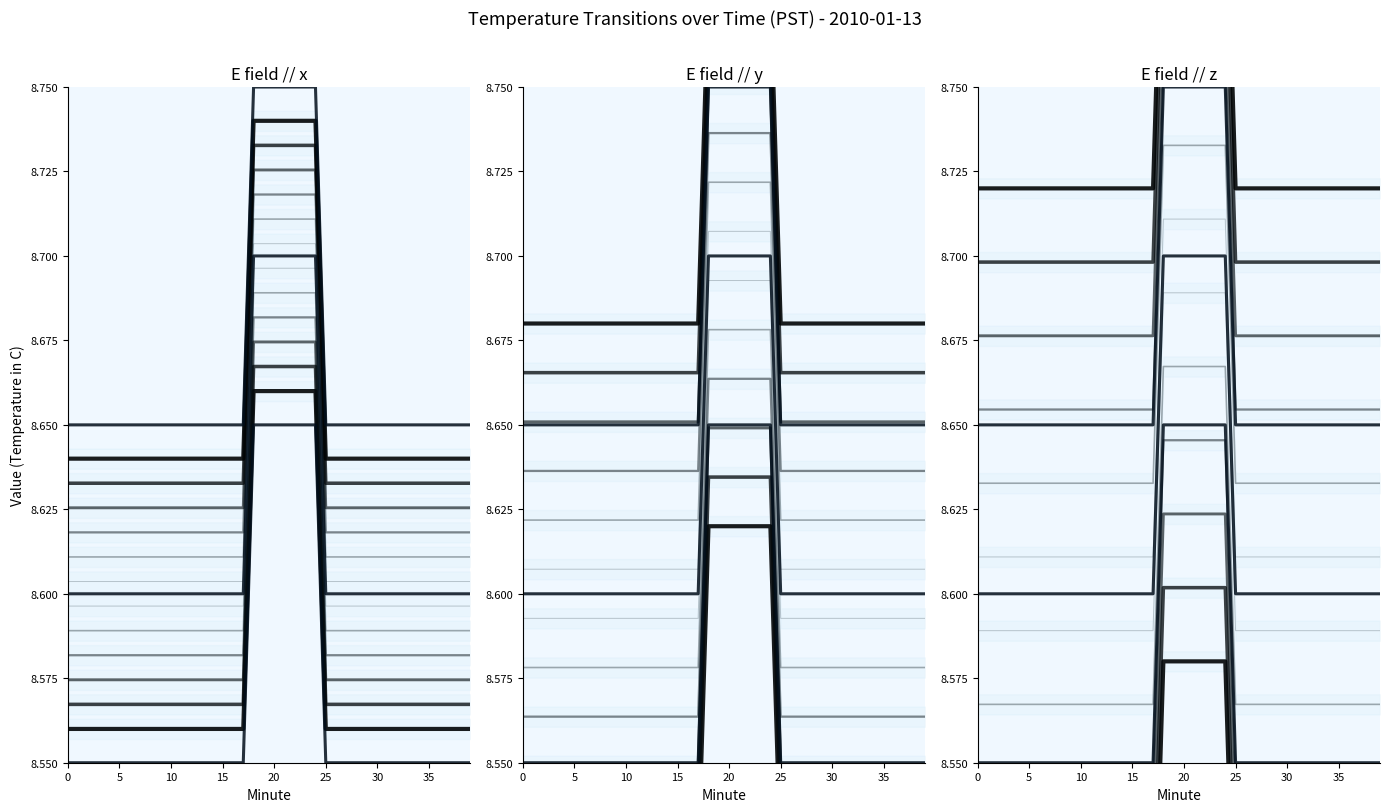

Is this an area chart (filled region under the line)?

No